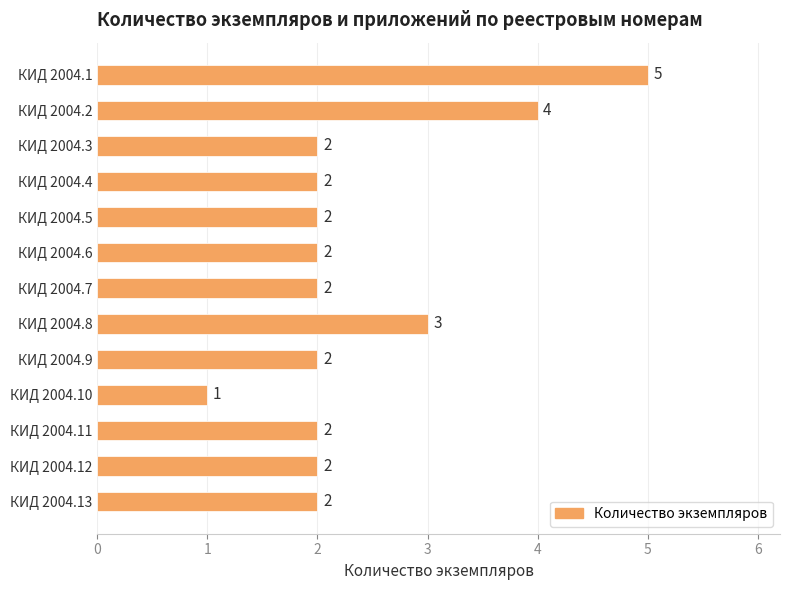

How many data points are less than 2?

1